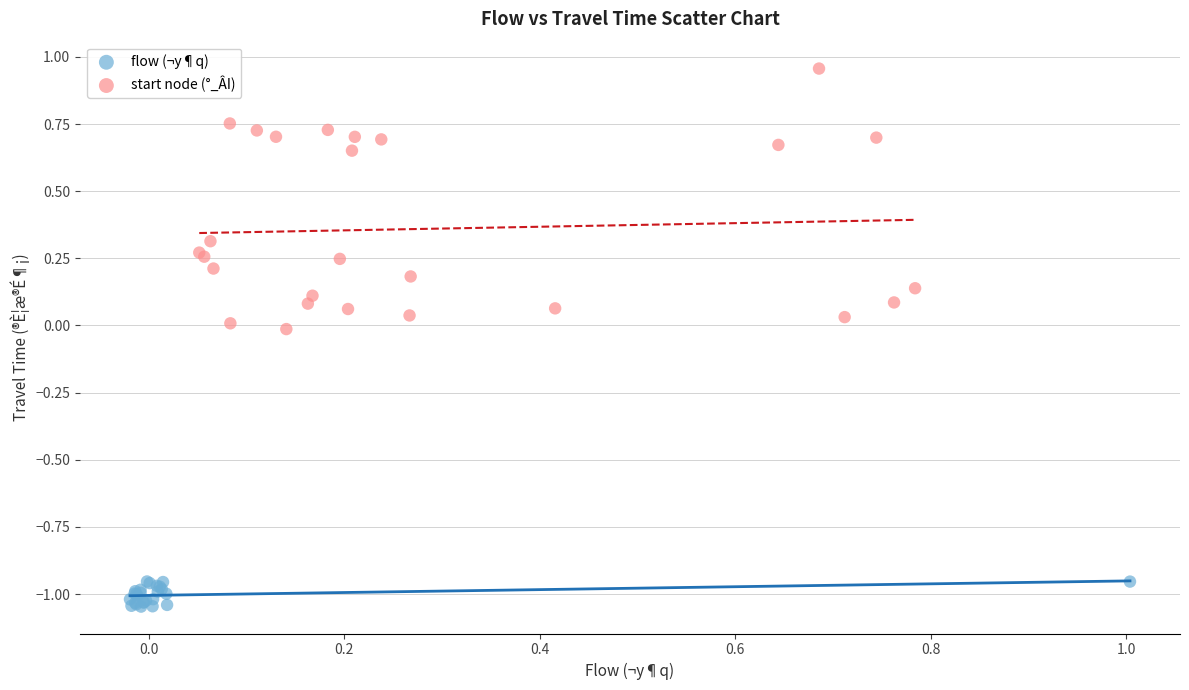

Which series has the largest Y range (max minus min)?

start node (°_ÂI)